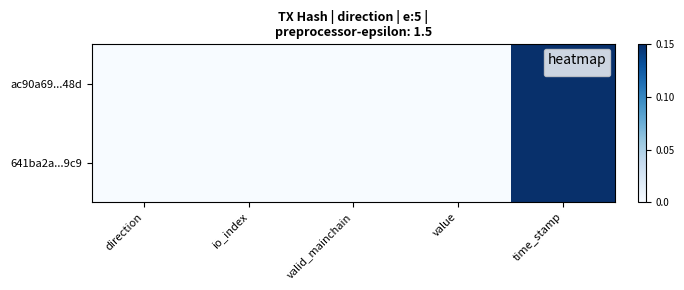

Which series has the largest total across all categories?

ac90a69...48d